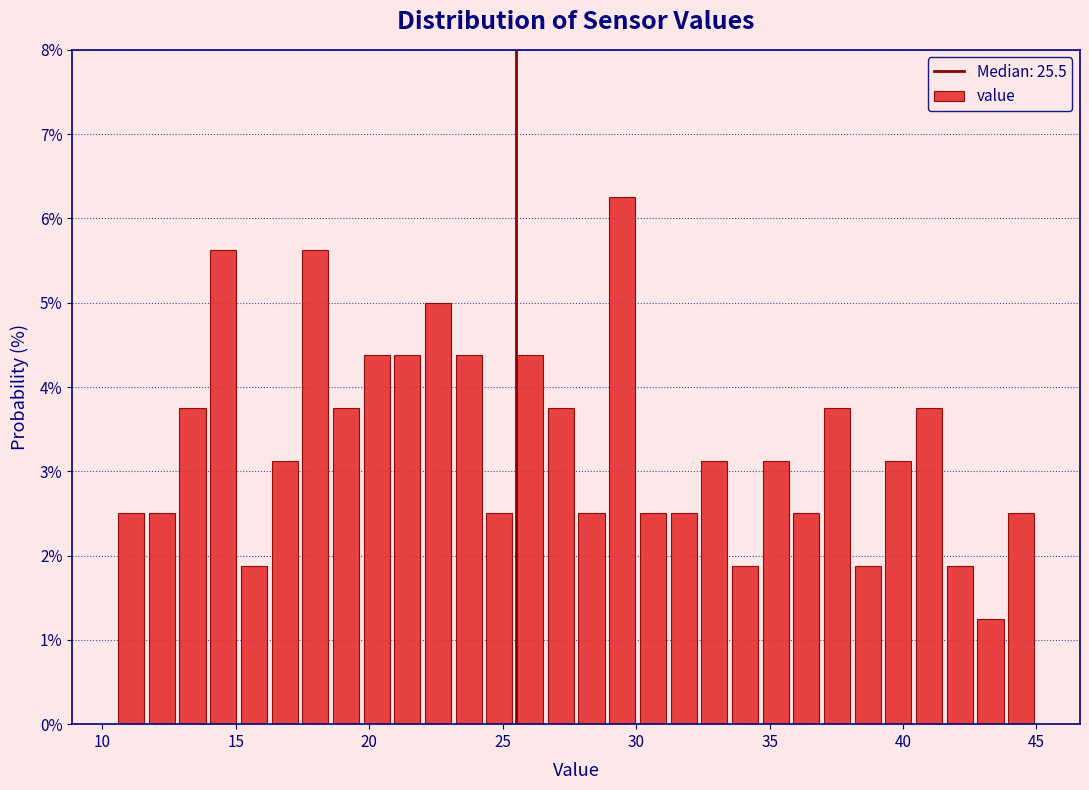

Read against the x-axis, roughly where is the centre of the tallest bar?

29.5